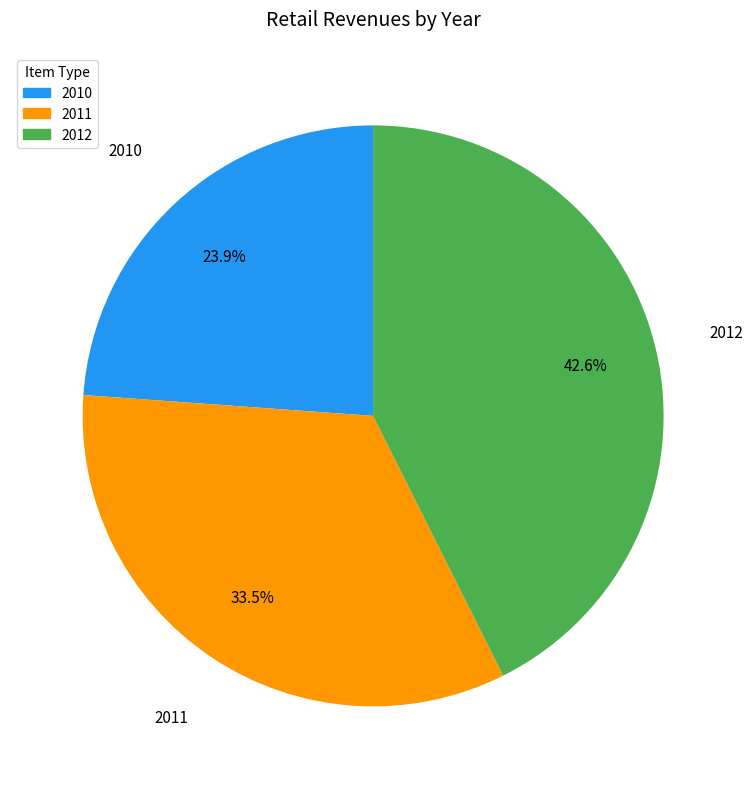

What is the total percentage of 2011 and 2010?

57.4%